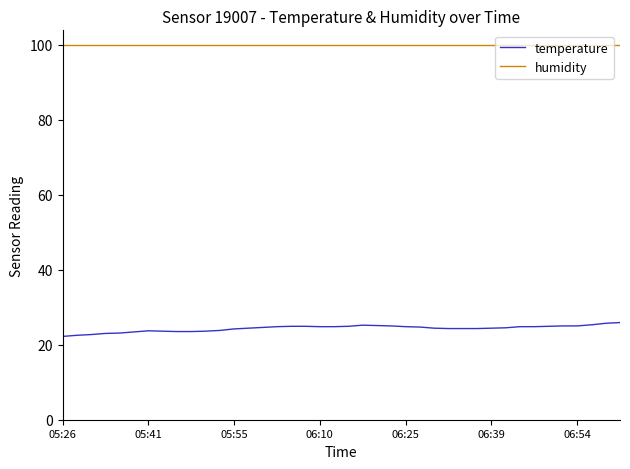

Does the chart have visible grid lines?

No